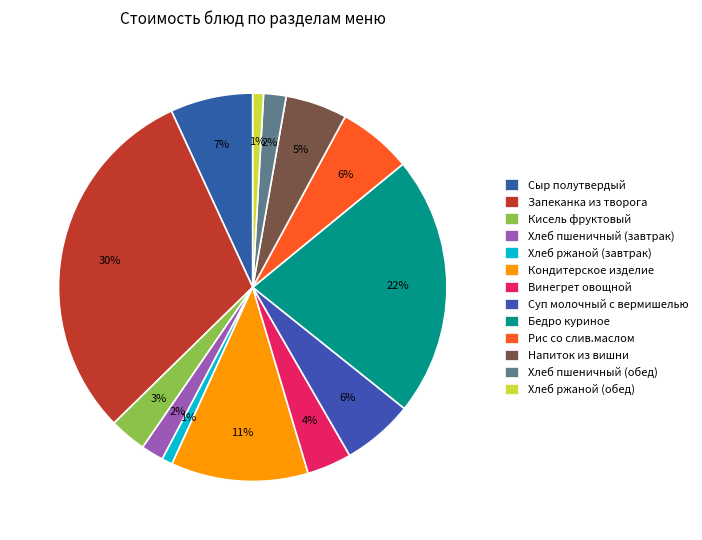

What is the smallest slice in the pie chart?

Хлеб ржаной (завтрак)